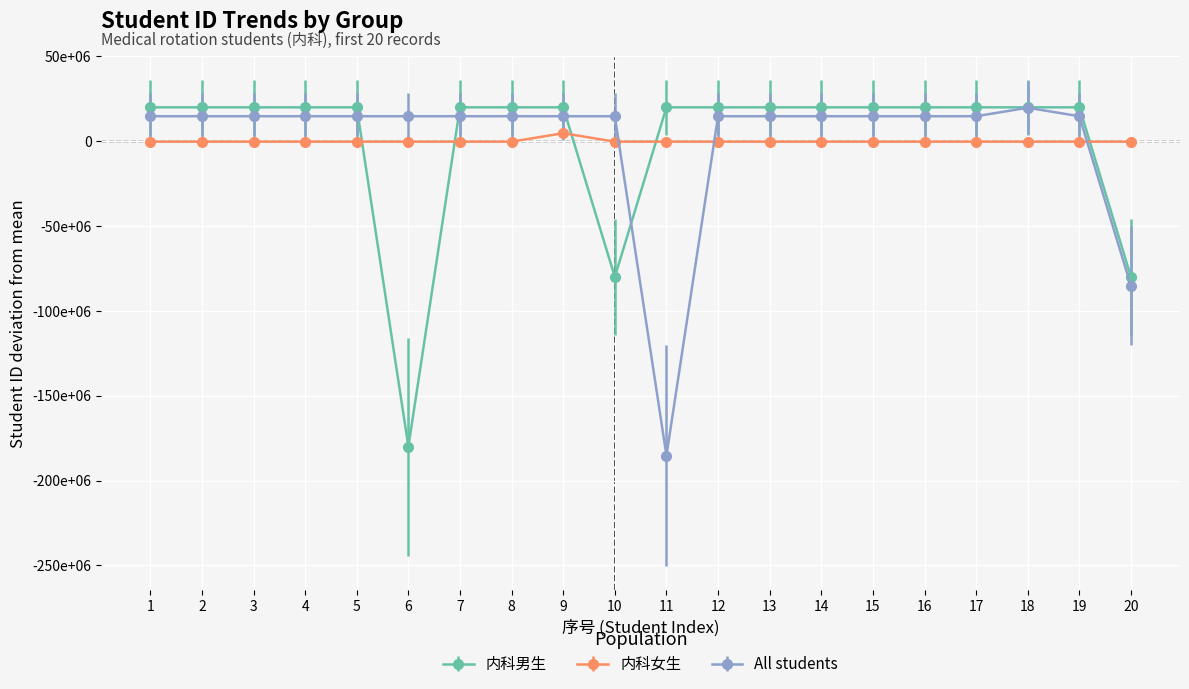

Reading left to right, extract all data points from this chart.

内科男生: 1=19999512.8	2=20000470.8	3=20000529.8	4=19999508.8	5=19999573.8	6=-180001210.2	7=20000601.8	8=20000597.8	9=19999619.8	10=-79999512.2	11=20000595.8	12=20000524.8	13=20000436.8	14=19999561.8	15=19999499.8	16=19999495.8	17=20000508.8	18=19999637.8	19=19999518.8	20=-79999472.2
内科女生: 1=-250308.2	2=-250436.2	3=-249383.2	4=-249367.2	5=-250371.2	6=-250418.2	7=-249385.2	8=-250313.2	9=4749672.8	10=-249381.2	11=-250252.2	12=-250295.2	13=-249384.2	14=-249415.2	15=-250301.2	16=-249417.2	17=-250331.2	18=-250240.2	19=-250253.2	20=-250418.2
All students: 1=14749628.2	2=14749576.2	3=14749500.2	4=14750553.2	5=14750534.2	6=14750569.2	7=14749565.2	8=14750593.2	9=14749572.2	10=14749637.2	11=-185251146.8	12=14749518.2	13=14750551.2	14=14750665.2	15=14749623.2	16=14750661.2	17=14749683.2	18=19749609.2	19=14750555.2	20=-85249448.8